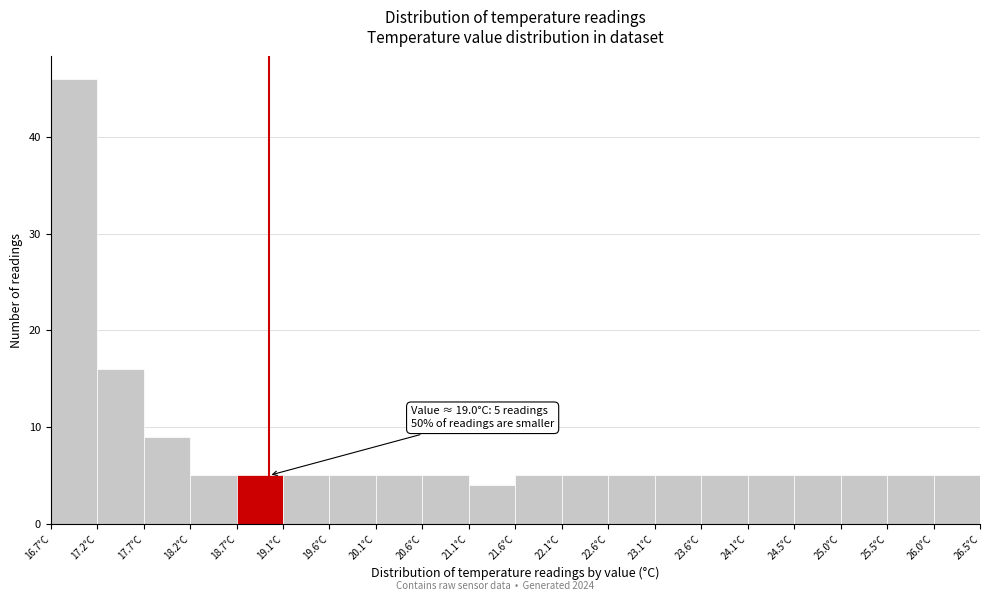

Which range on the x-axis has the tallest bar?

16.70 to 17.19